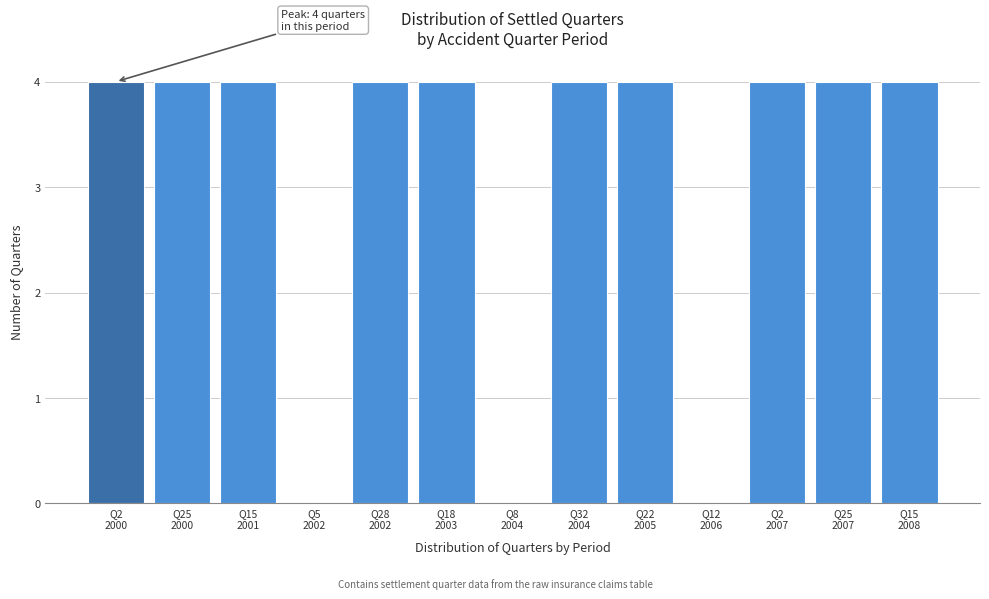

What is the greatest value displayed?

4